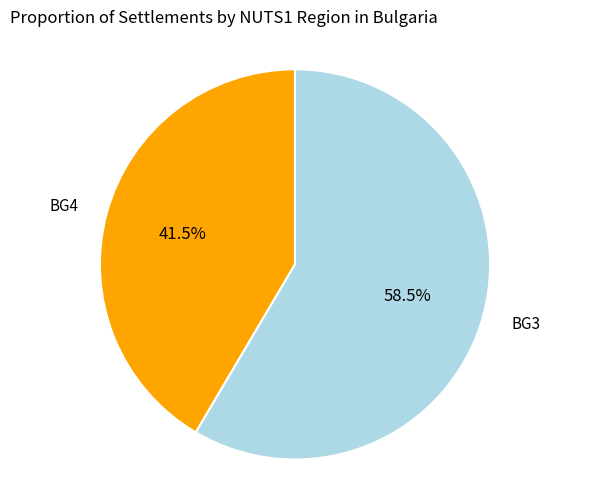

Count the number of slices in the pie.

2